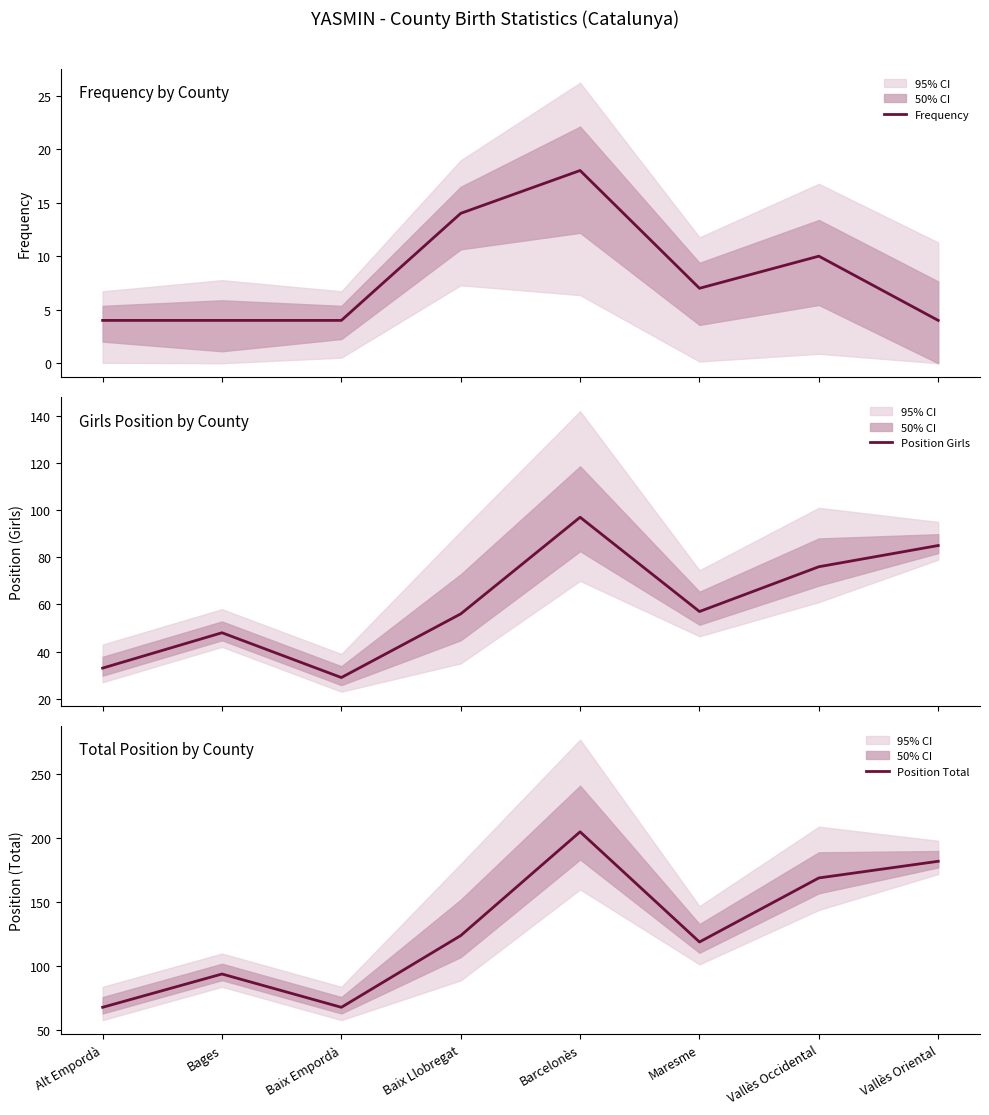

Which category has the lowest value in the Position Girls series?

Baix Empordà